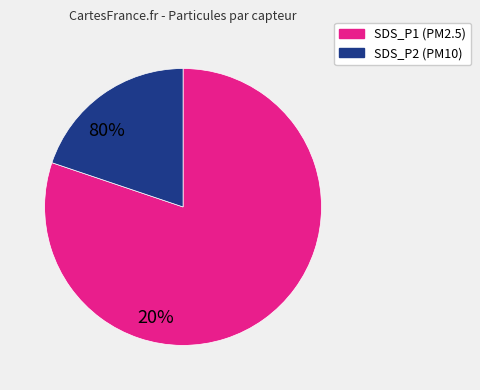

Is there any slice that represents more than half of the pie?

Yes